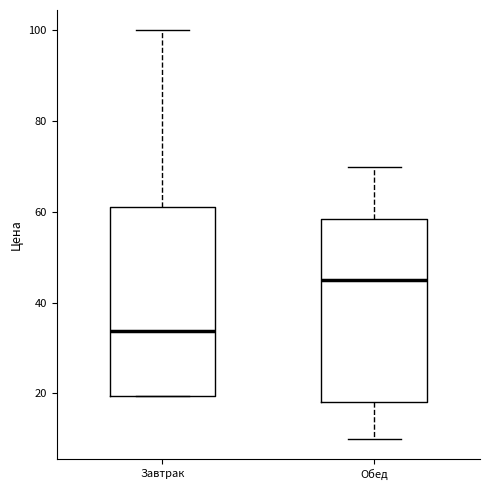

Where does the median line of the box for Завтрак sit on the y-axis? The values are not printed on the chart, so give them approximately, as read against the axis.

34